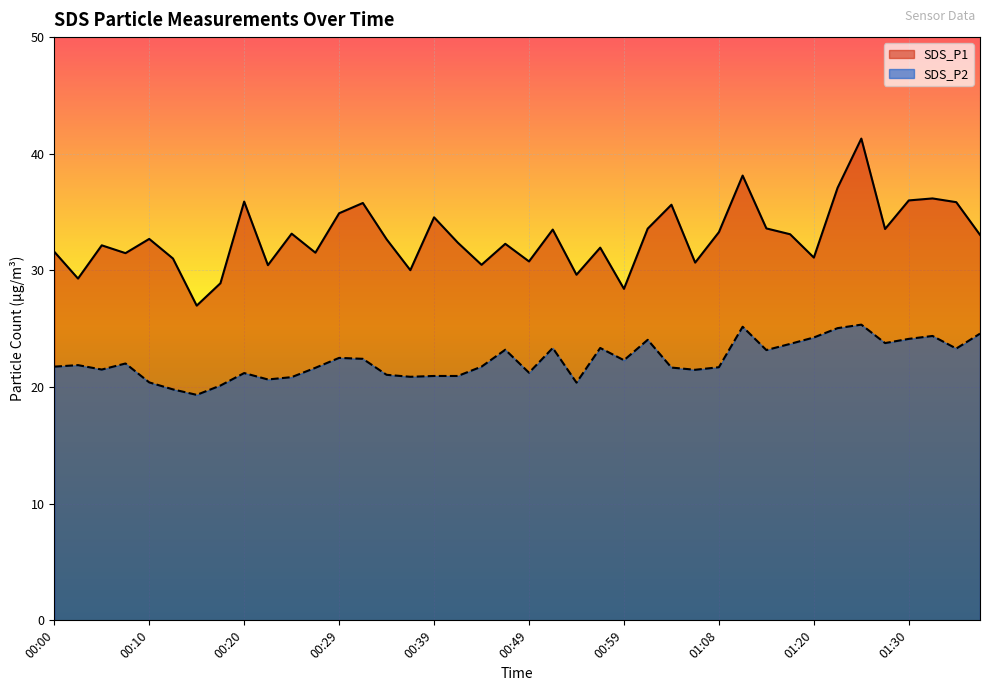

What position from the left is 00:54?

23